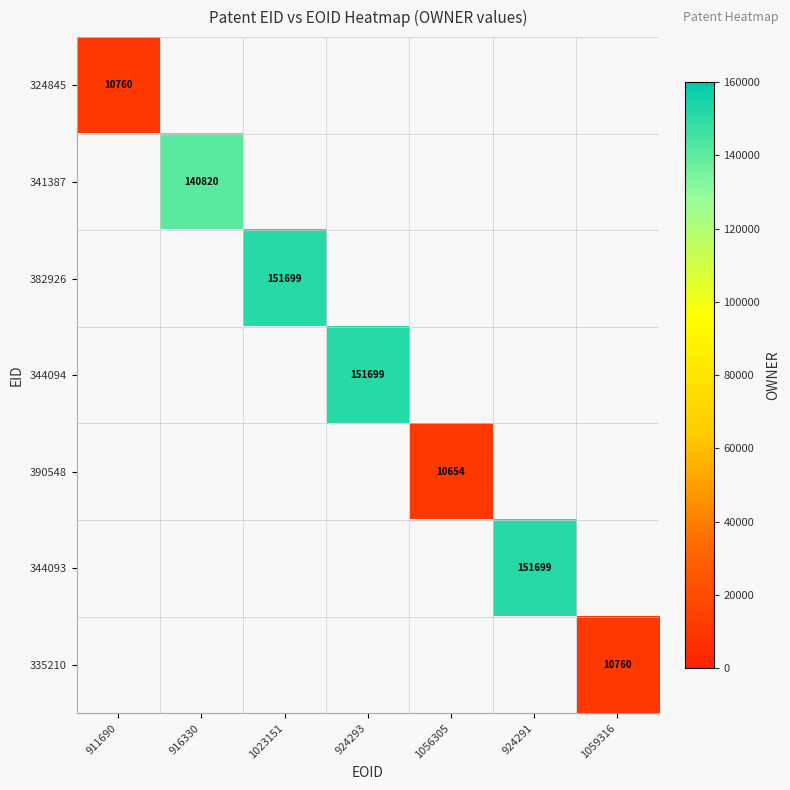

True or false: 382926 has a value of 151699 at 1023151.

True